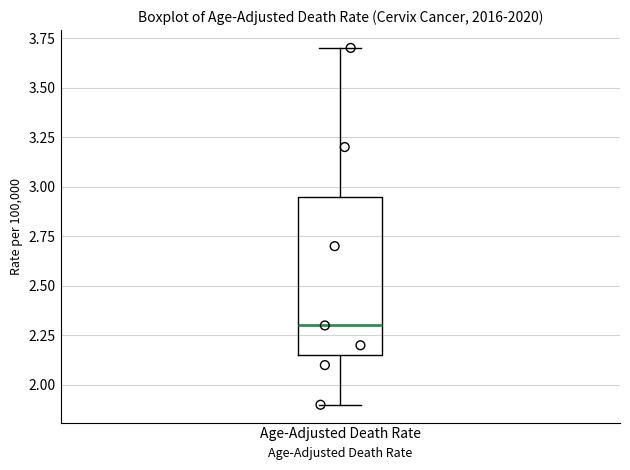

Read this box plot against the y-axis: the position of the median line, the range covered by the box, and the ends of both whiskers. The values are not printed on the chart, so give them approximately, as read against the axis.

median 2.30, box 2.15 to 2.95, whiskers 1.90 to 3.70